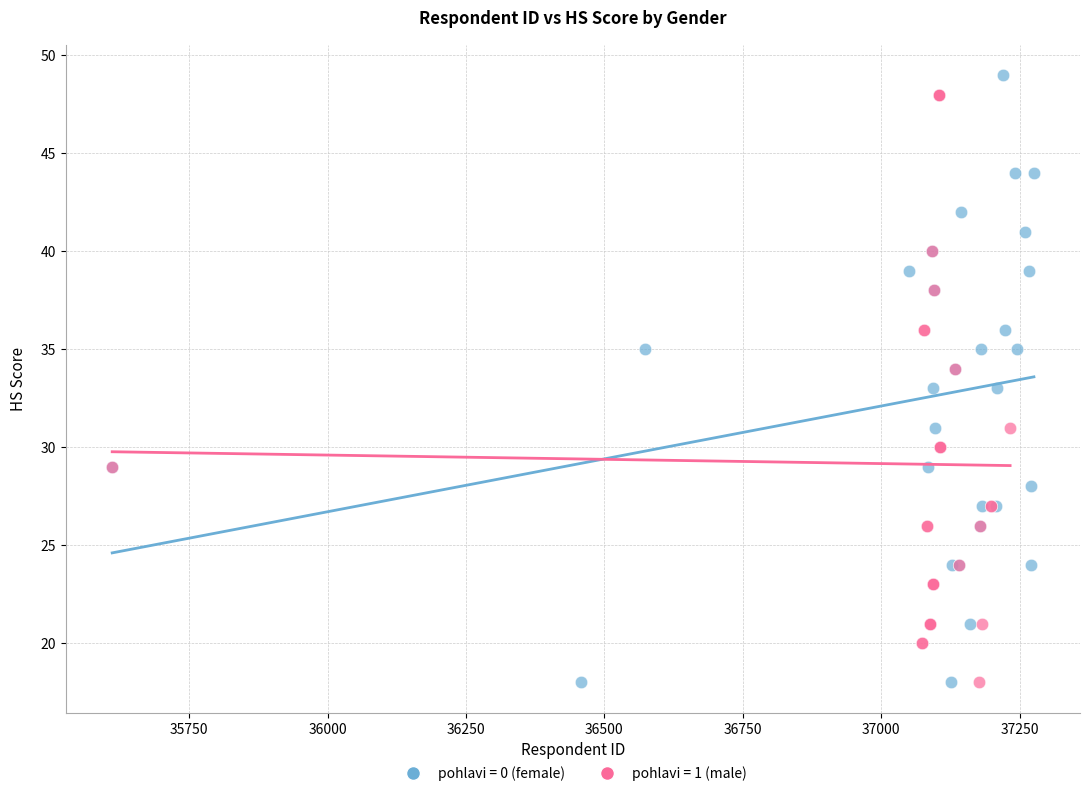

What are all the series names shown in the legend?

pohlavi = 0 (female), pohlavi = 1 (male)